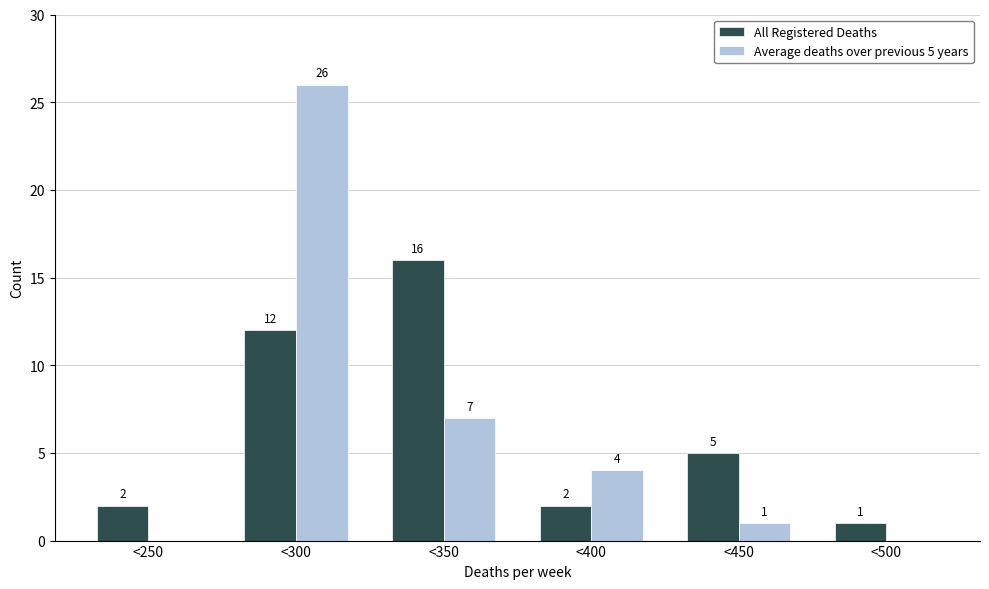

Reading right to left, extract all data points from this chart.

All Registered Deaths: <500=1	<450=5	<400=2	<350=16	<300=12	<250=2
Average deaths over previous 5 years: <500=0	<450=1	<400=4	<350=7	<300=26	<250=0